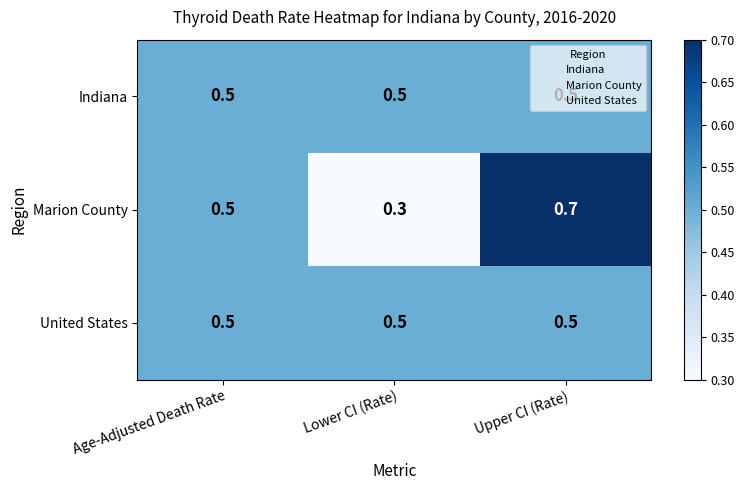

Is it true that Marion County equals 0.7 at Upper CI (Rate)?

True